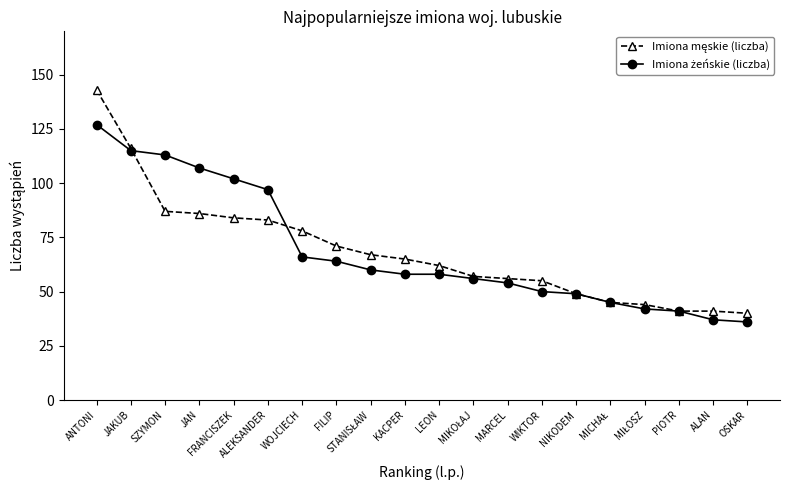

What is the label of the 14th point from the left?

WIKTOR